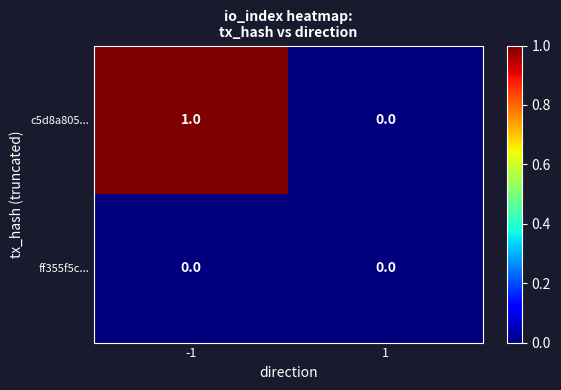

Which series has the widest spread of values?

c5d8a805...